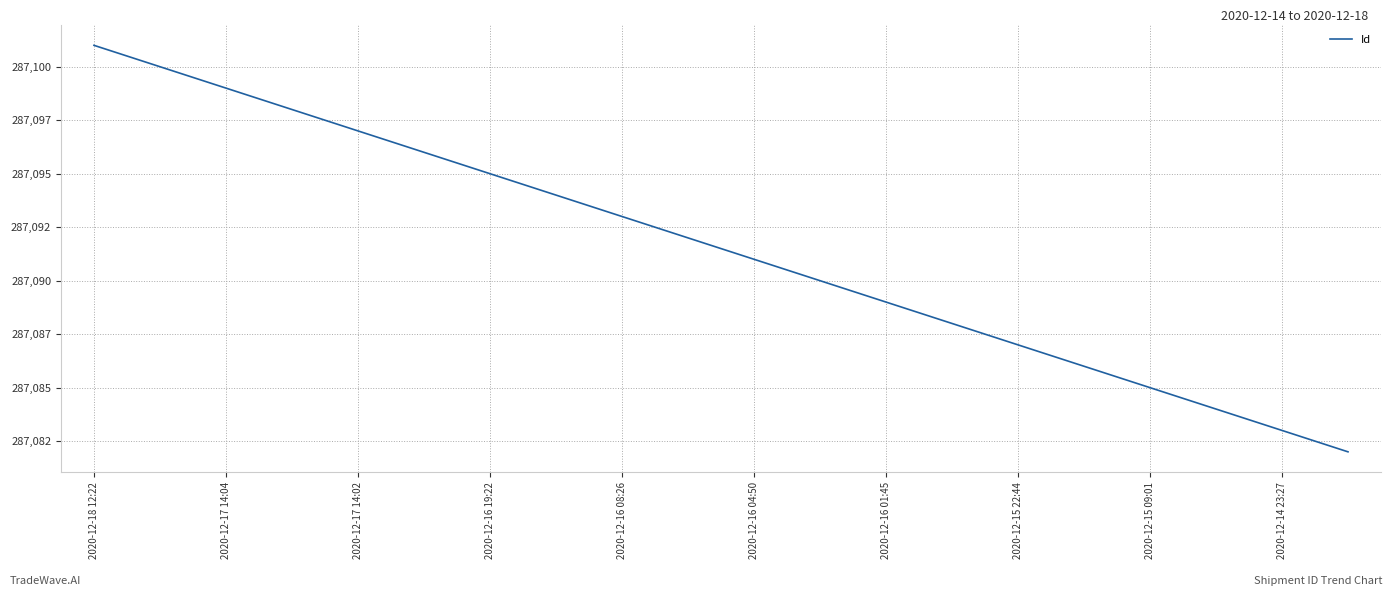

Does the chart display data point markers on the line(s)?

No